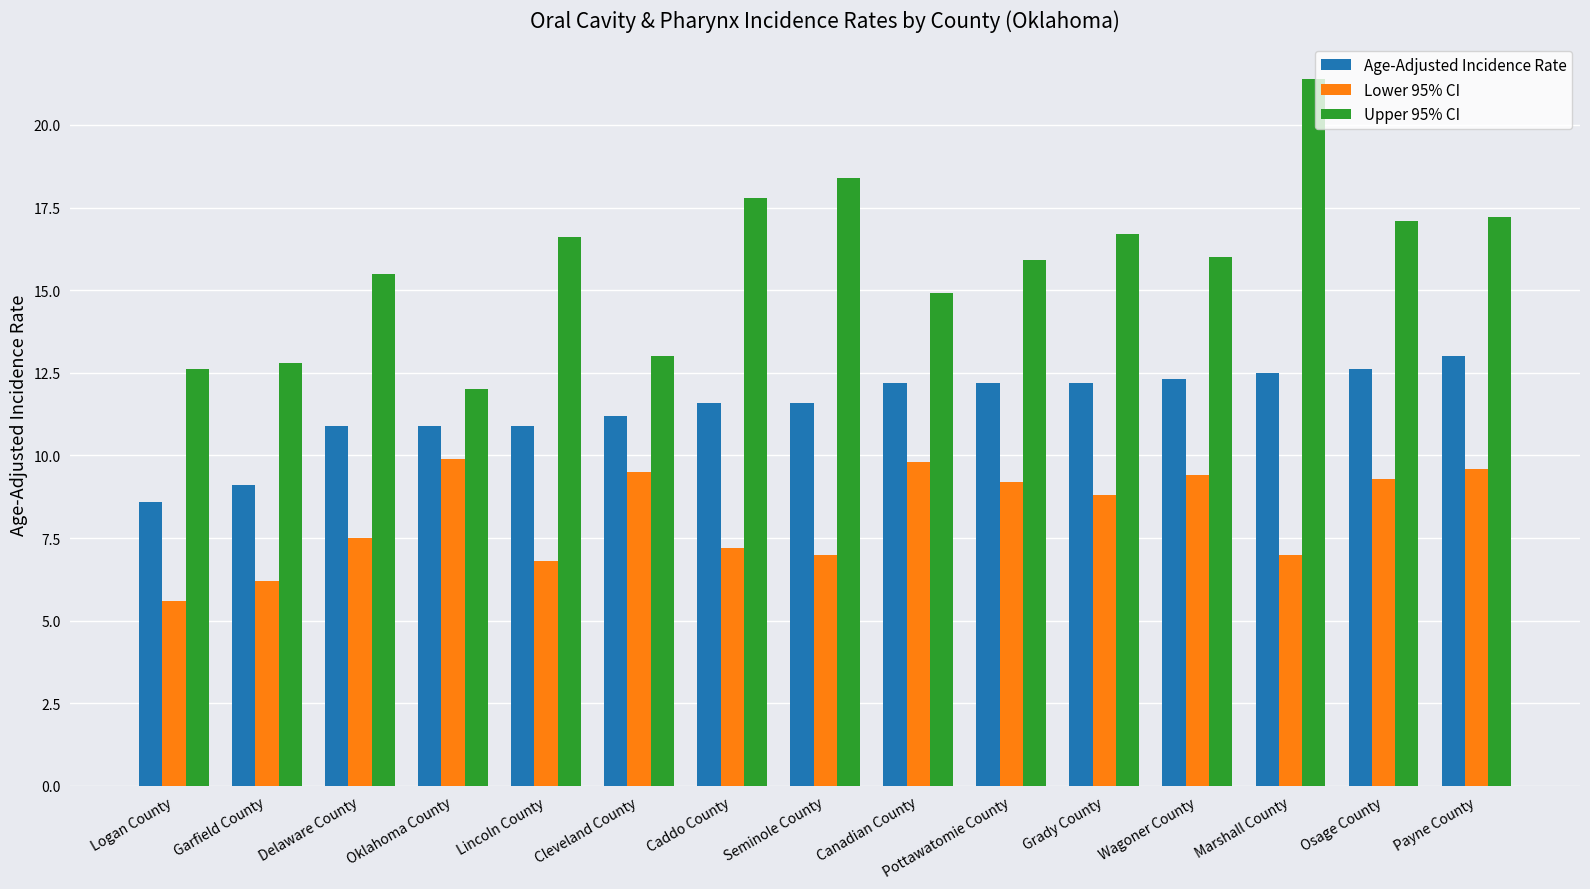

Between Garfield County and Delaware County, which series saw the biggest shift?

Upper 95% CI